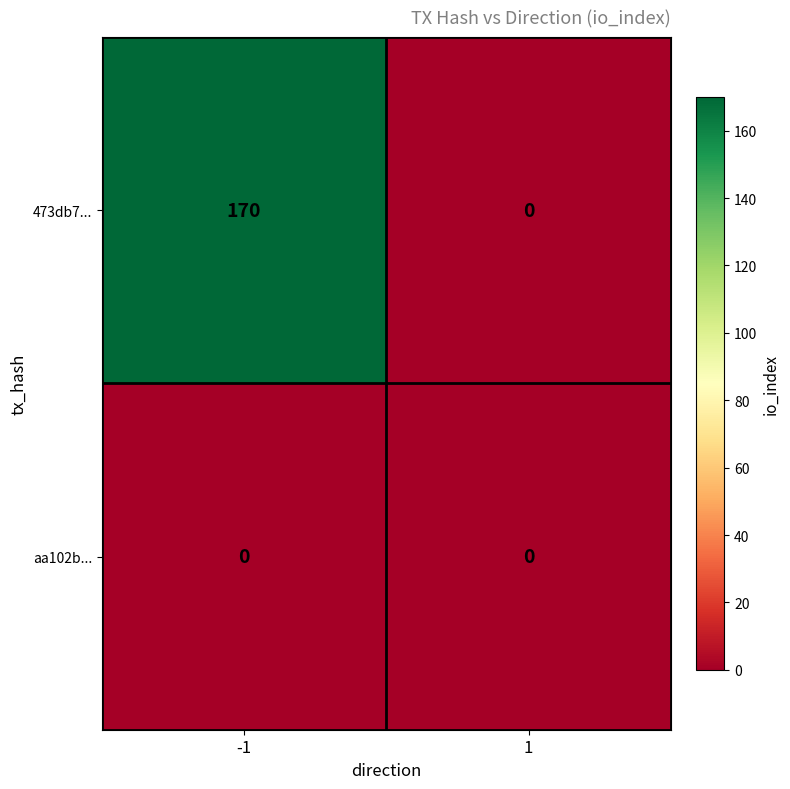

Reading left to right, extract all data points from this chart.

473db7...: 170	0
aa102b...: 0	0